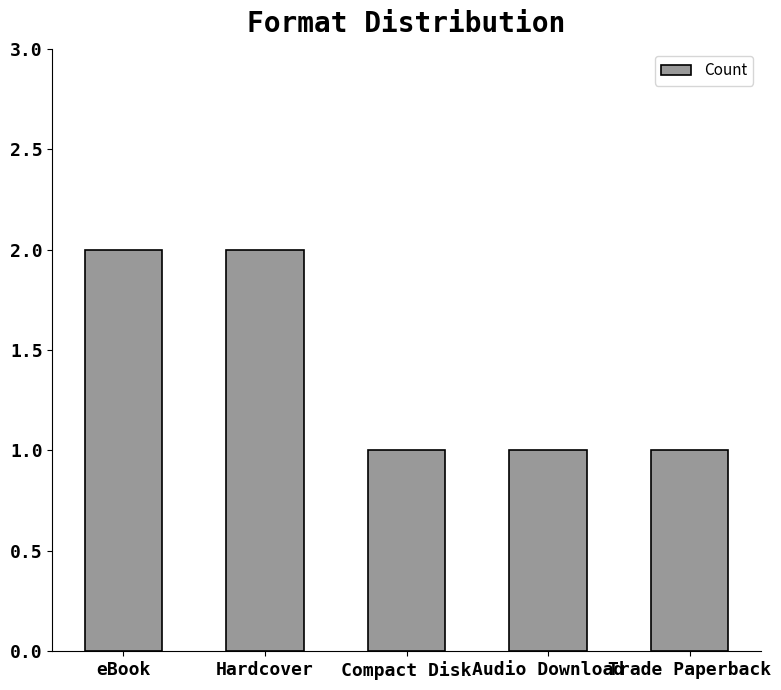

How many distinct data groups are displayed?

1